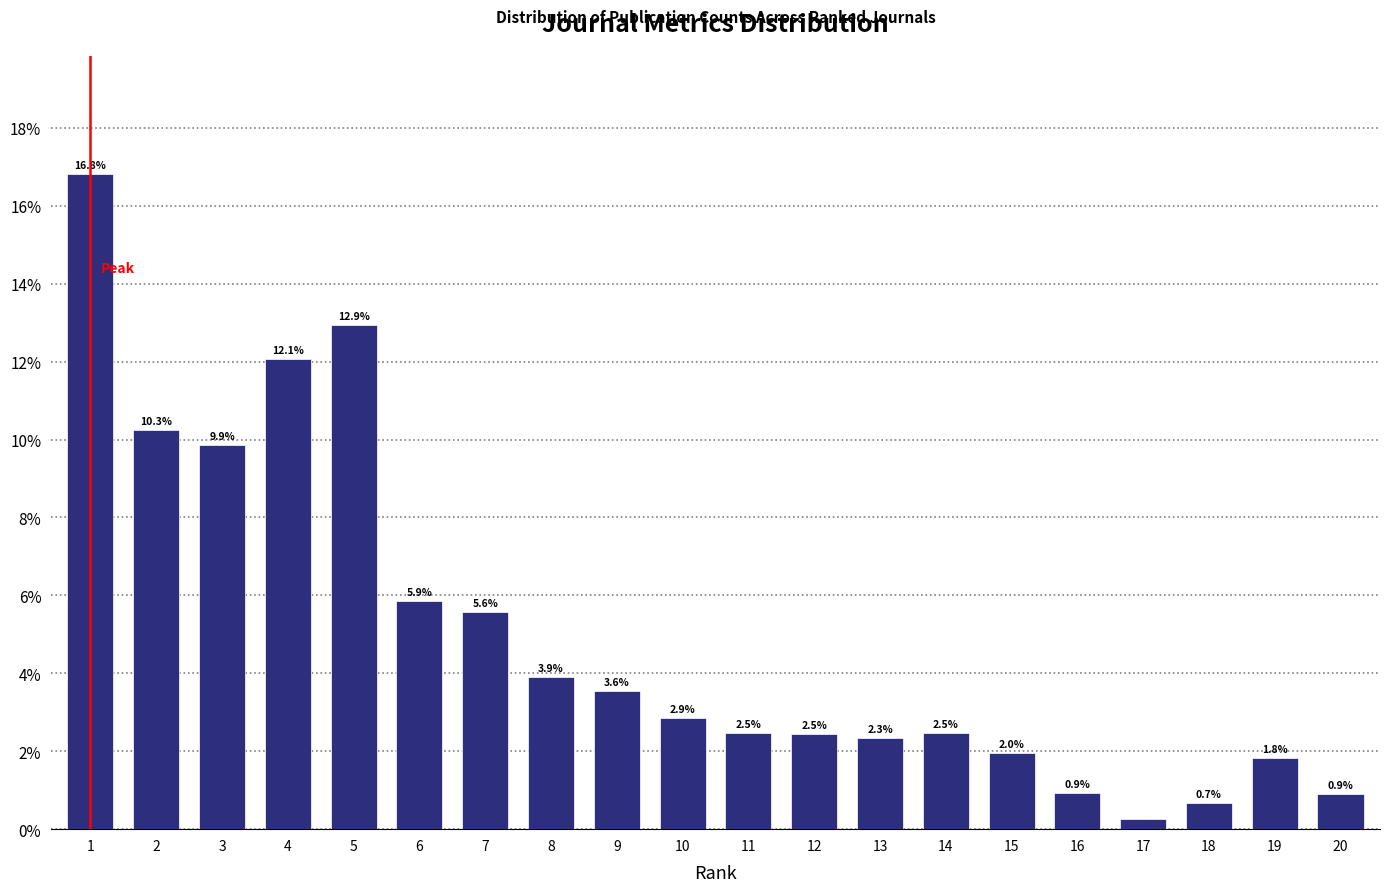

True or false: the data shows 2.5 at 8.

False